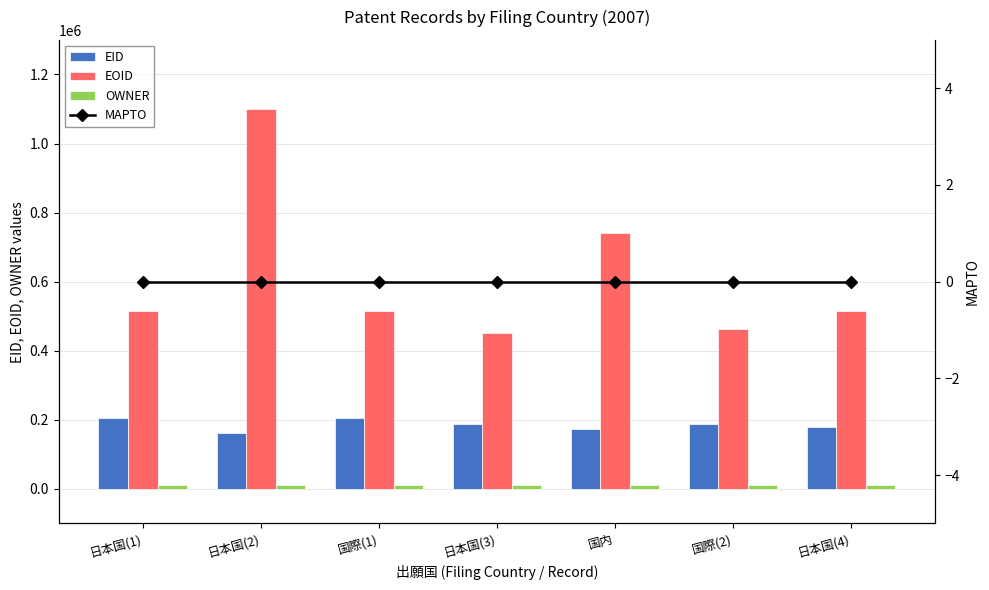

What is the value of the EID bar at the 5th from the left?

174318